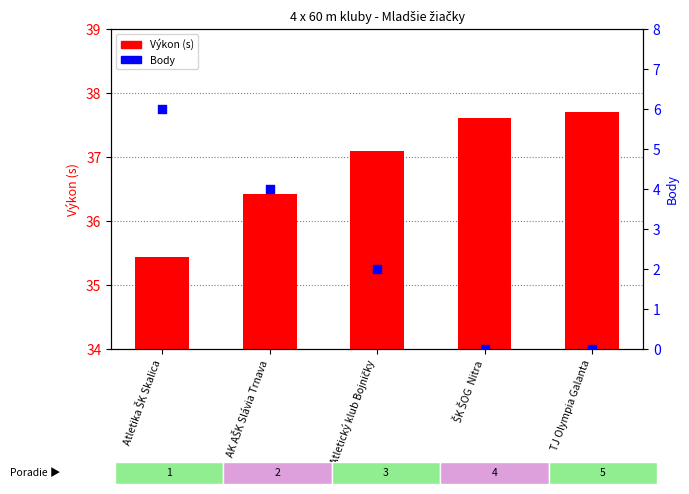

What is the total value across all series at AK AŠK Slávia Trnava?

40.4